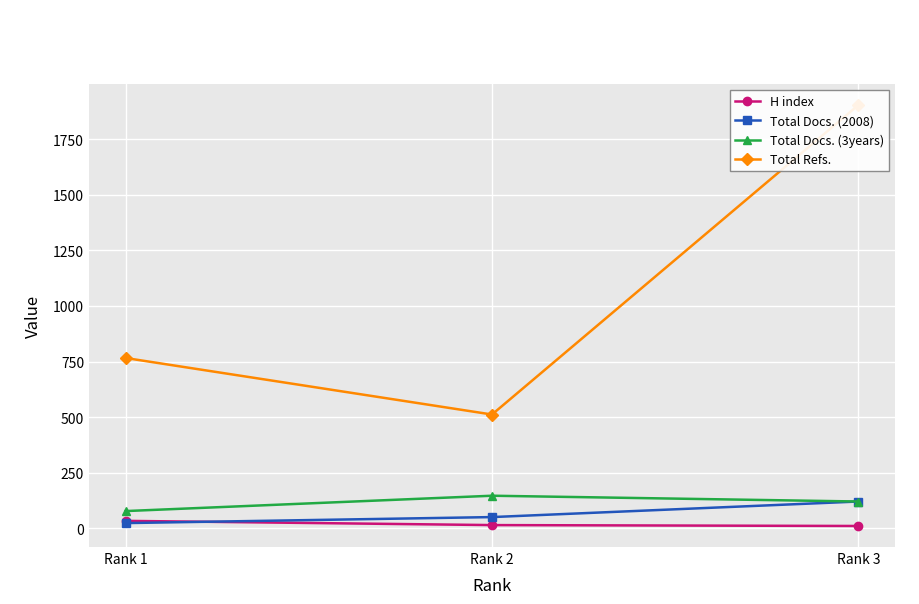

What is the sum of the H index values at Rank 1 and Rank 3?

45